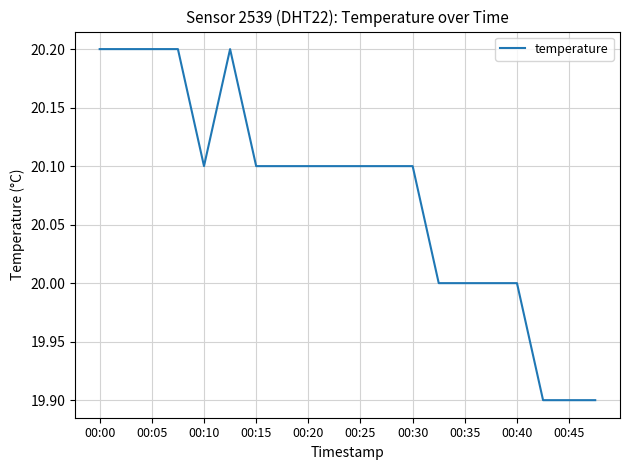

What is the greatest value displayed?

20.2